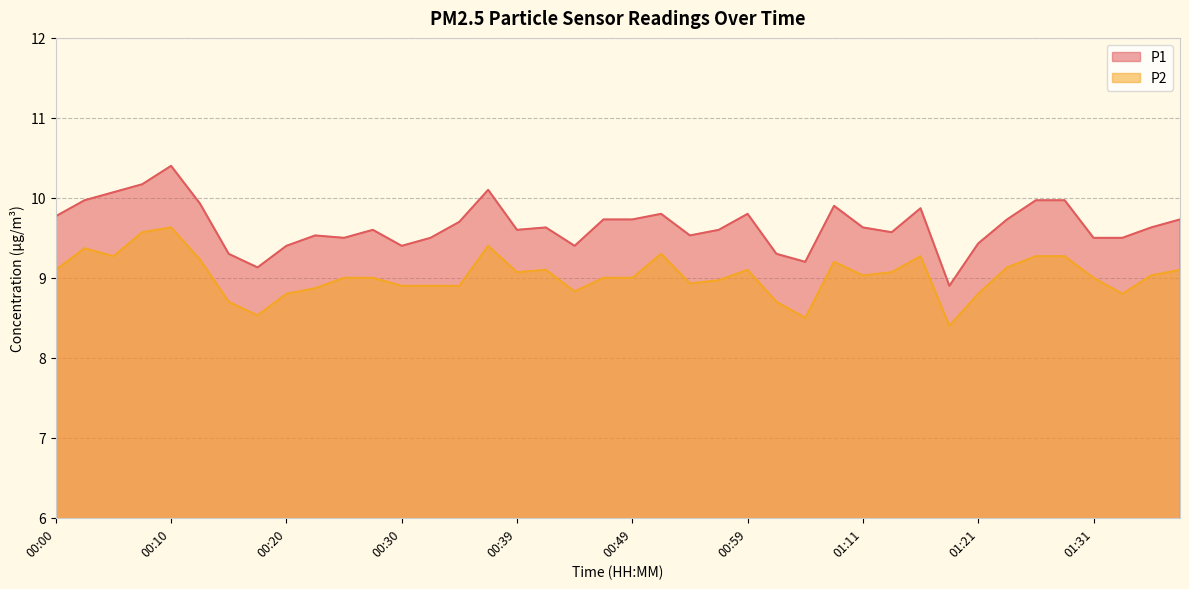

What position from the left is 00:56?

24